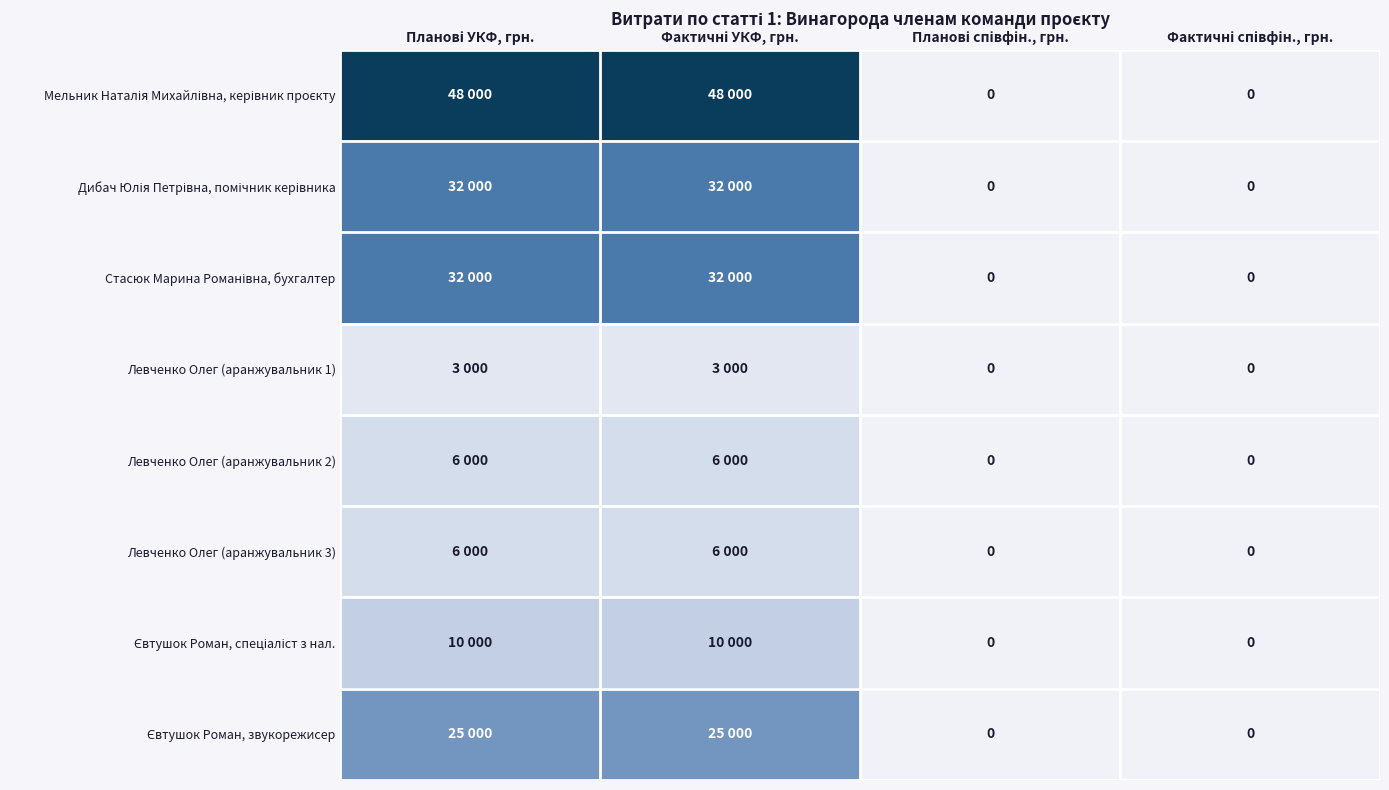

What is the maximum value shown in the chart?

48000